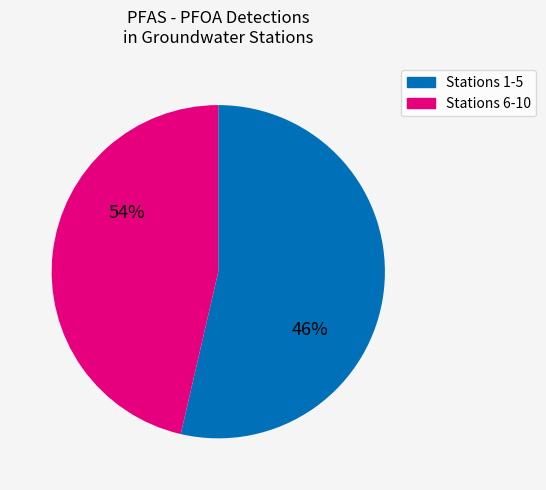

Is it true that MEJA 0320 is 1% of the pie?

False